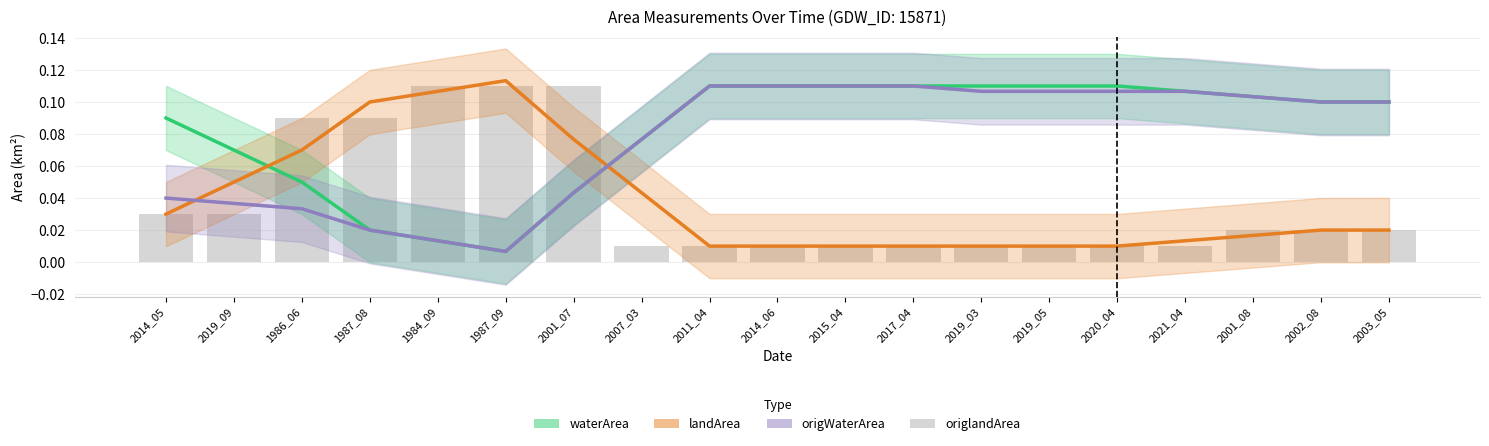

How many groups of bars are there?

19